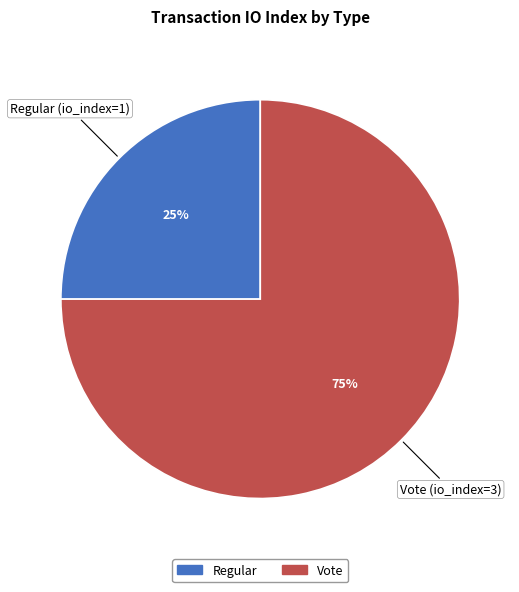

Which has a higher value, Vote or Regular?

Vote